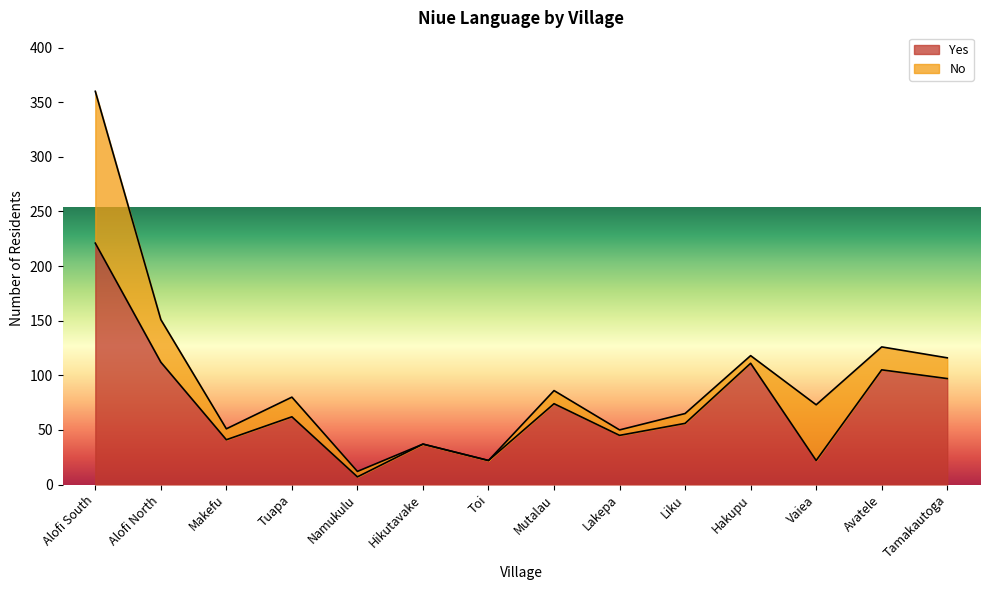

What is the change in value from Makefu to Namukulu?

-34